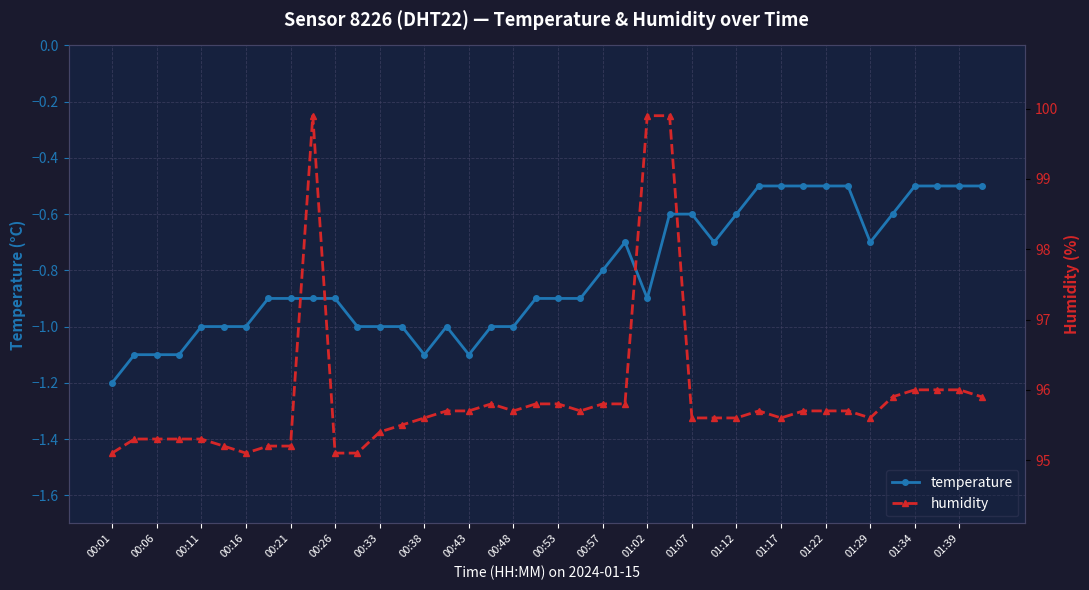

At which label does temperature reach its minimum?

00:01